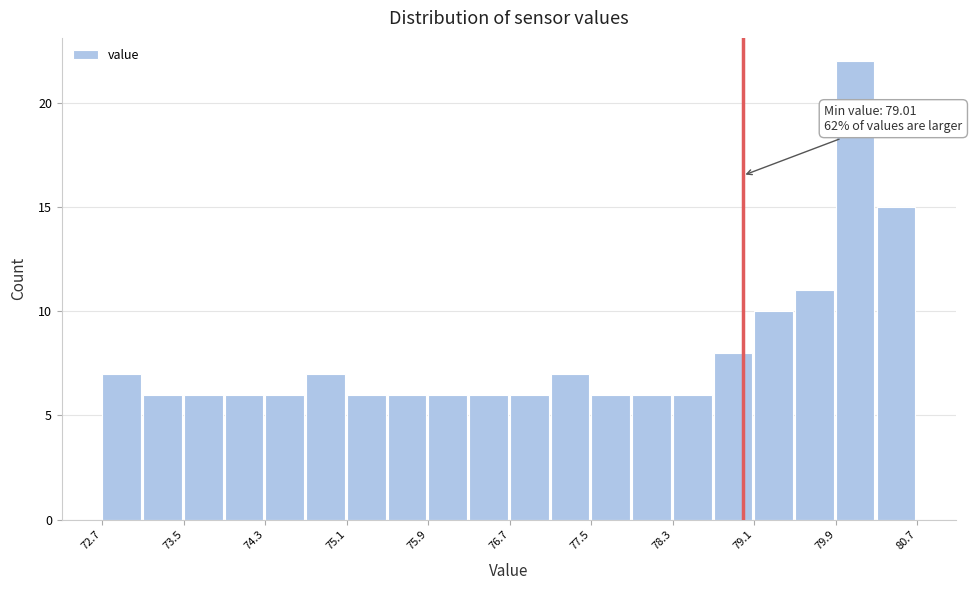

Which range on the x-axis has the tallest bar?

79.9 to 80.3